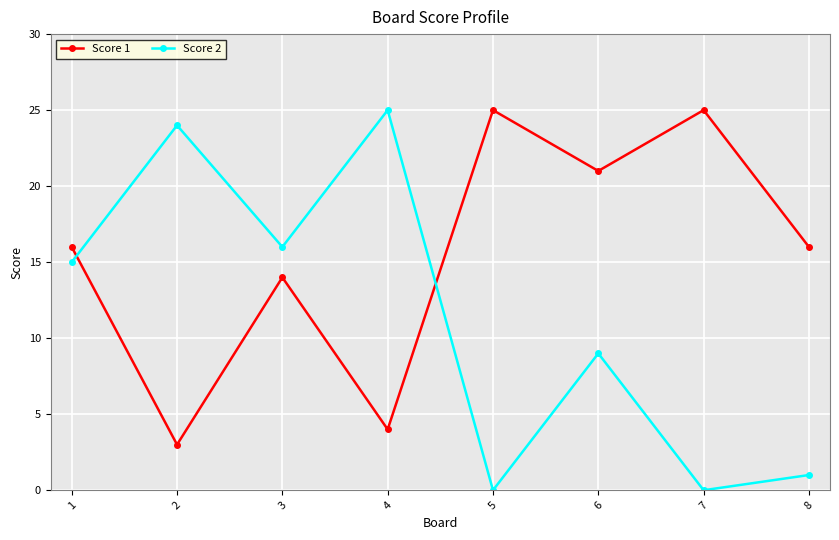

Does the chart display data point markers on the line(s)?

Yes